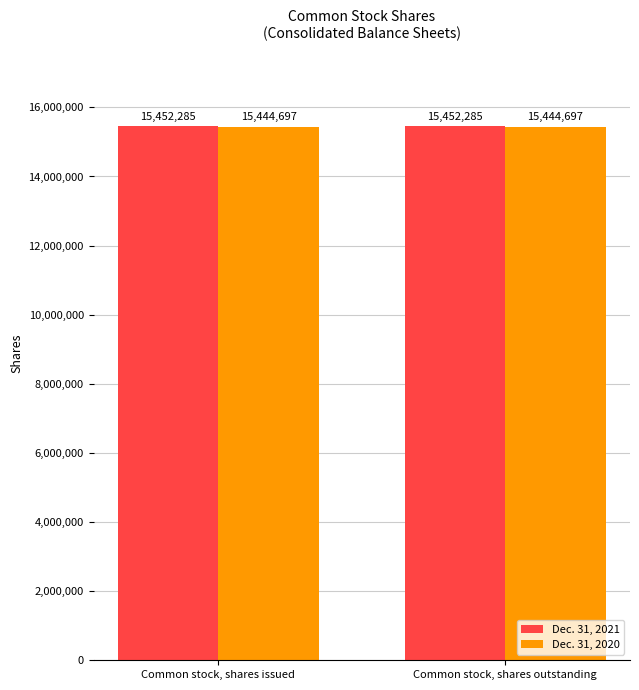

Is the value of Dec. 31, 2021 at Common stock, shares outstanding greater than the value of Dec. 31, 2020 at Common stock, shares issued?

Yes